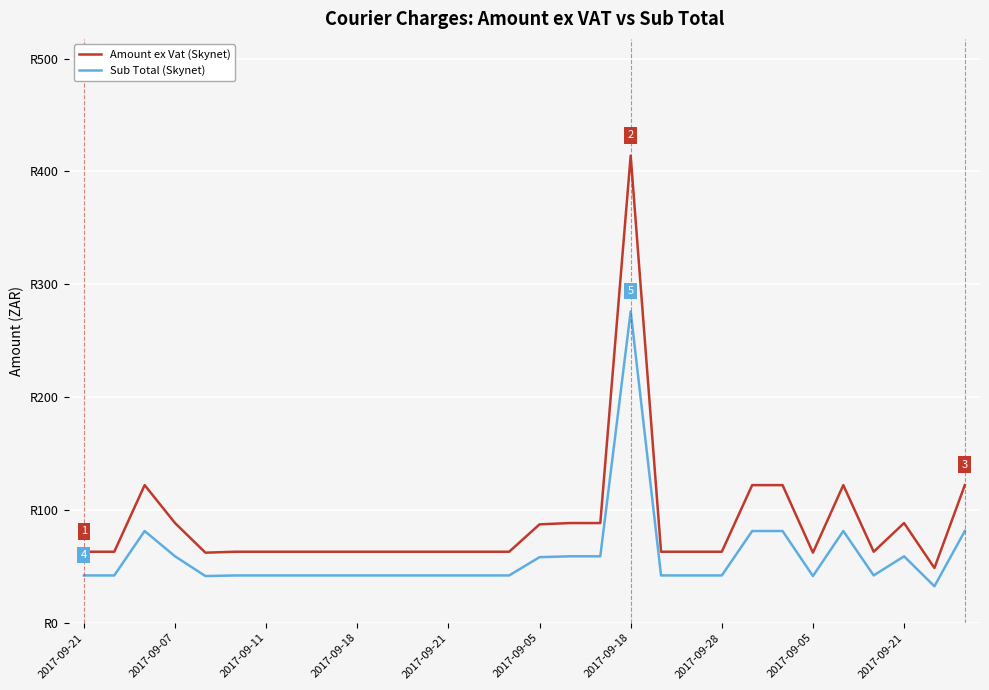

At which category does the chart reach its minimum across all series?

28